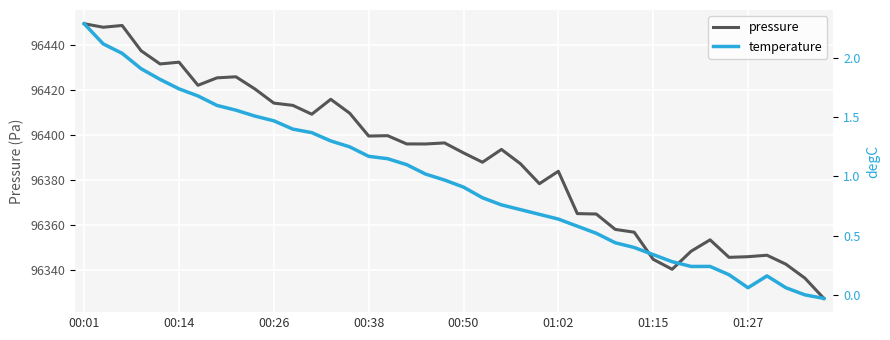

Where does the temperature series first go above 0?

00:01